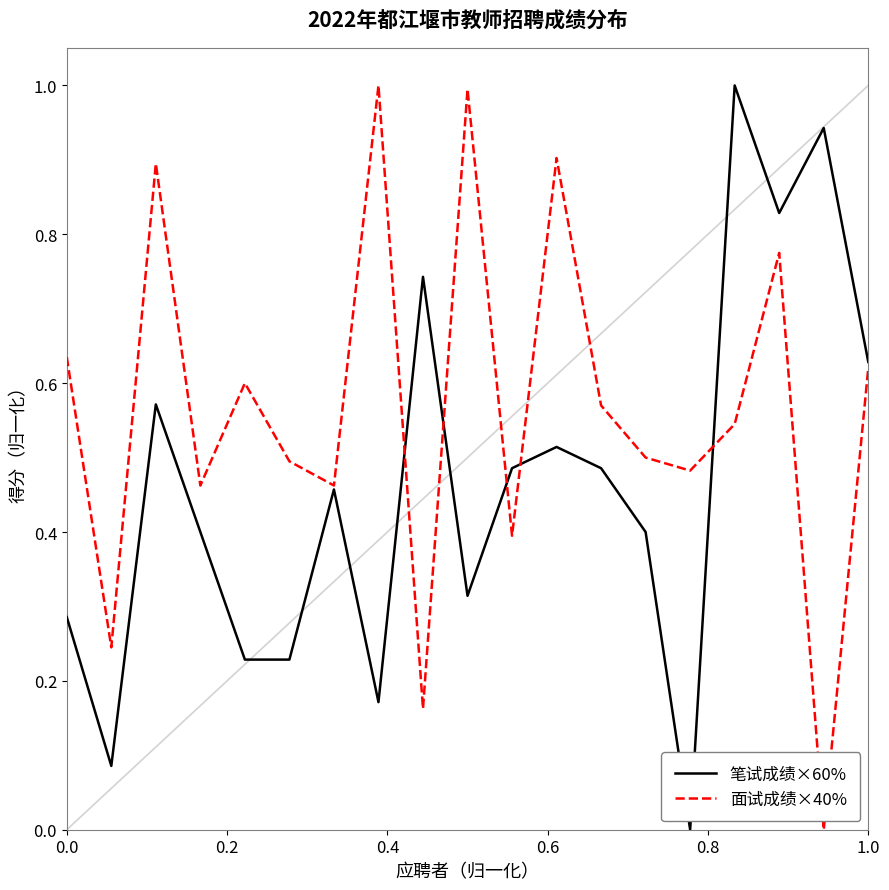

Rank the series by their average value, from highest to lowest.

面试成绩×40%, 笔试成绩×60%